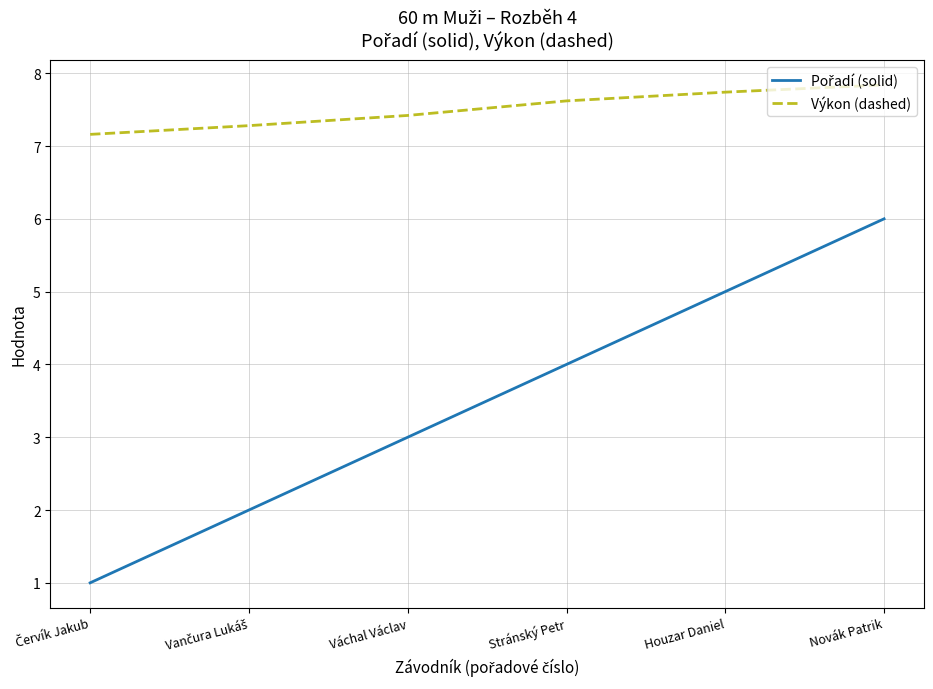

What is the spread (max minus min) of values at Houzar Daniel?

2.7